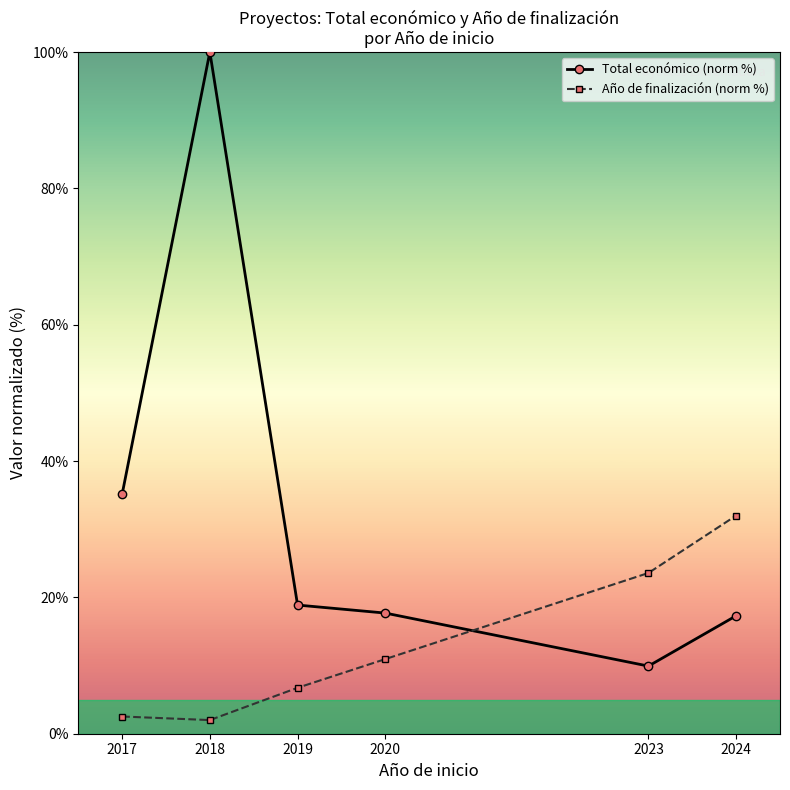

Count the number of data series in this chart.

2